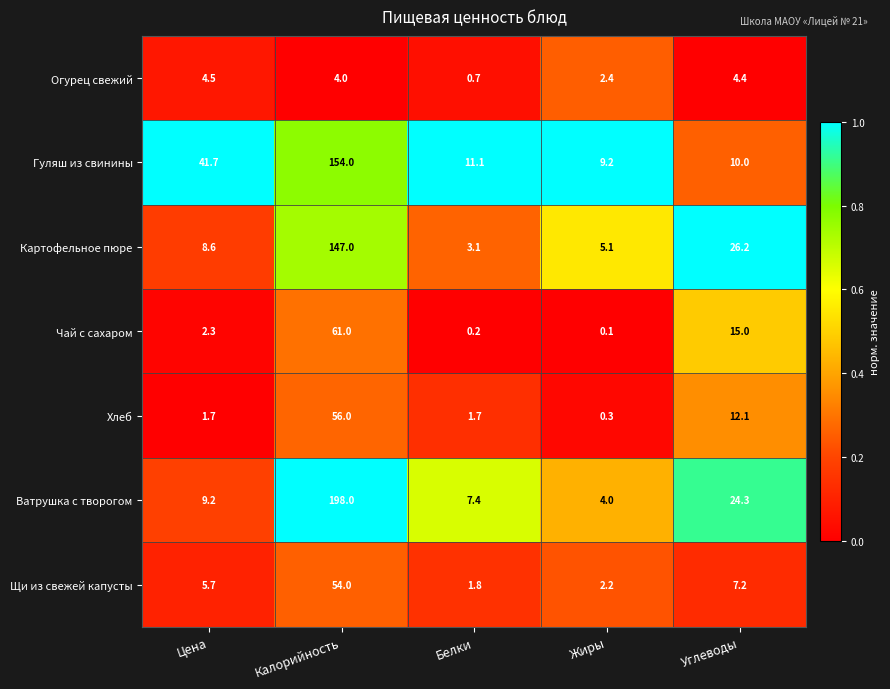

At how many categories does at least one series exceed 0?

5